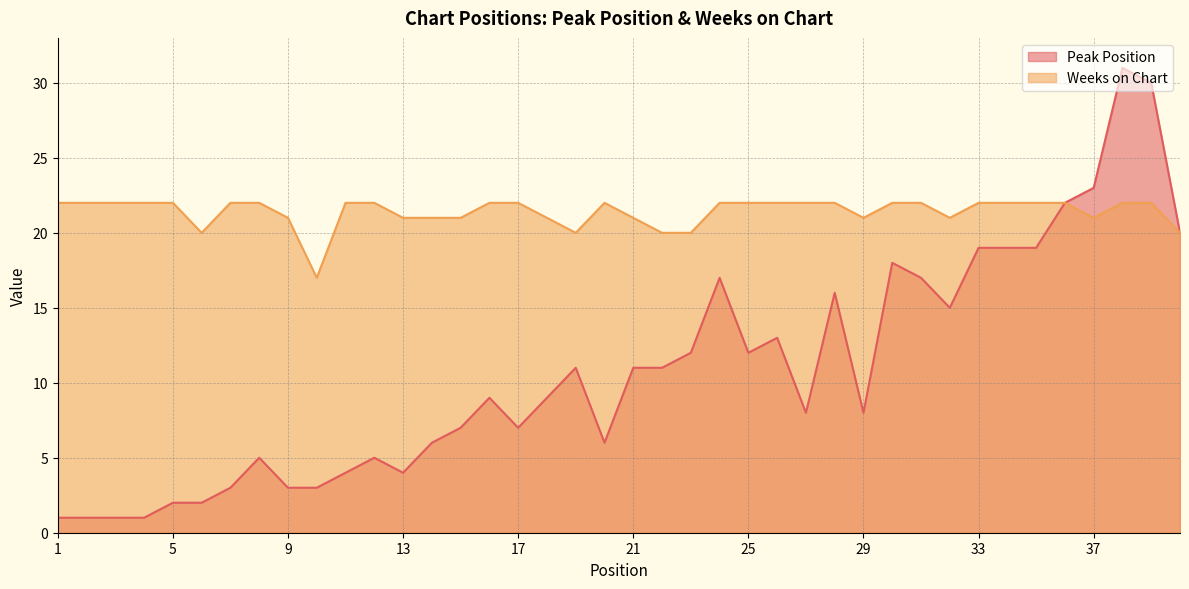

Reading left to right, transcribe all the data shown in this chart.

Peak Position: 1	1	1	1	2	2	3	5	3	3	4	5	4	6	7	9	7	9	11	6	11	11	12	17	12	13	8	16	8	18	17	15	19	19	19	22	23	31	30	20
Weeks on Chart: 22	22	22	22	22	20	22	22	21	17	22	22	21	21	21	22	22	21	20	22	21	20	20	22	22	22	22	22	21	22	22	21	22	22	22	22	21	22	22	20